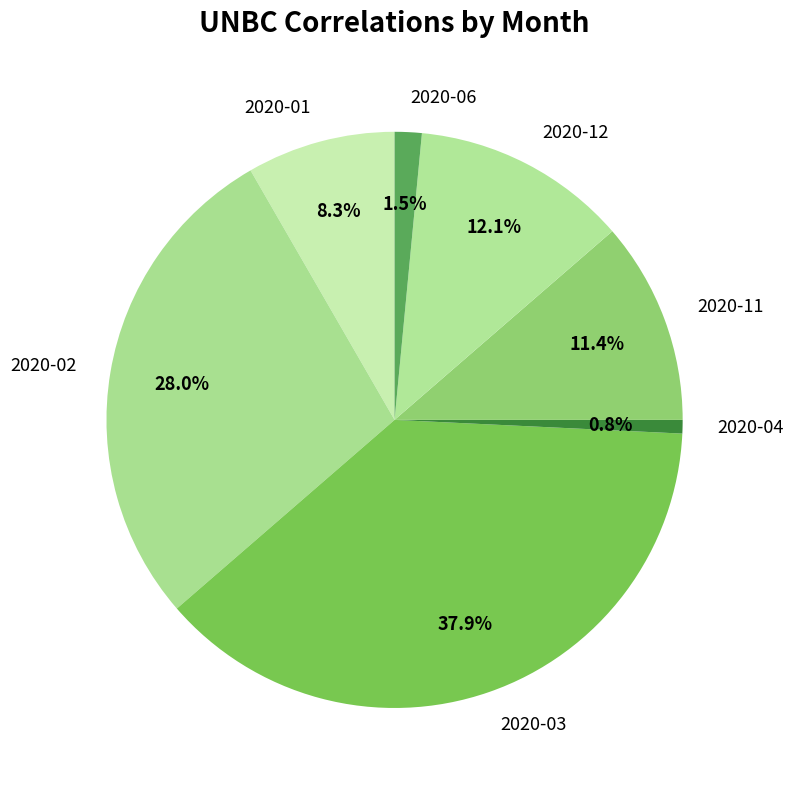

Which has a higher value, 2020-11 or 2020-03?

2020-03